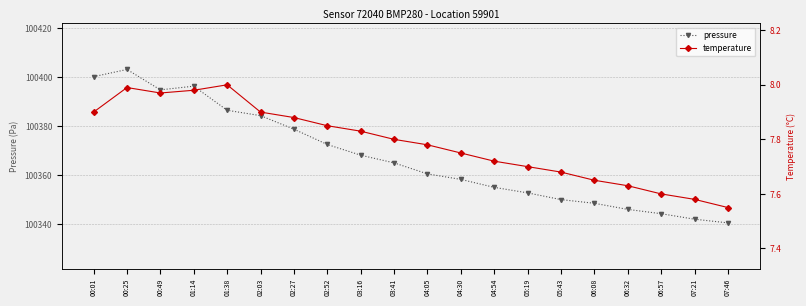

What position from the right is 01:38?

16